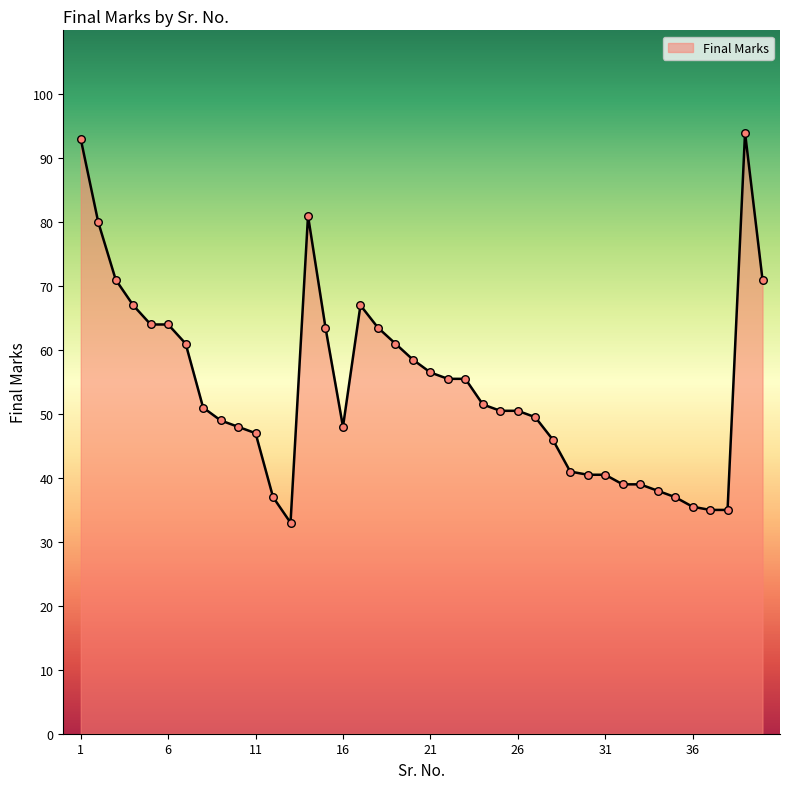

What is the greatest value displayed?

94.0